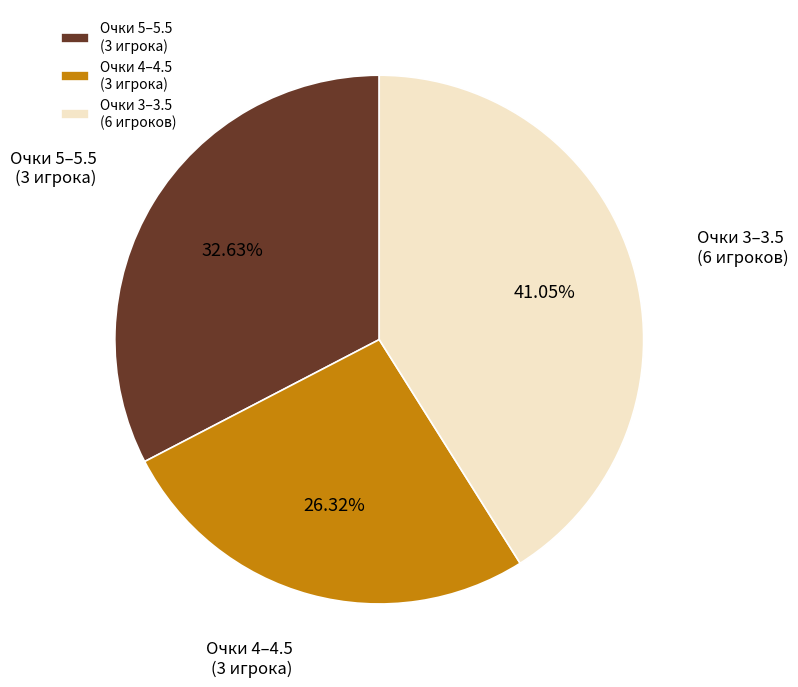

Is the sum of Очки 4–4.5 (3 игрока) and Очки 3–3.5 (6 игроков) greater than half?

Yes